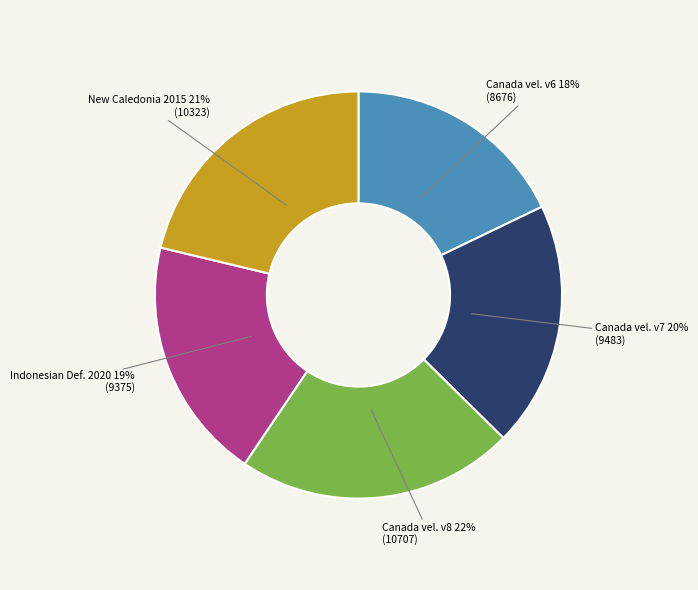

Is there any slice that represents more than half of the pie?

No